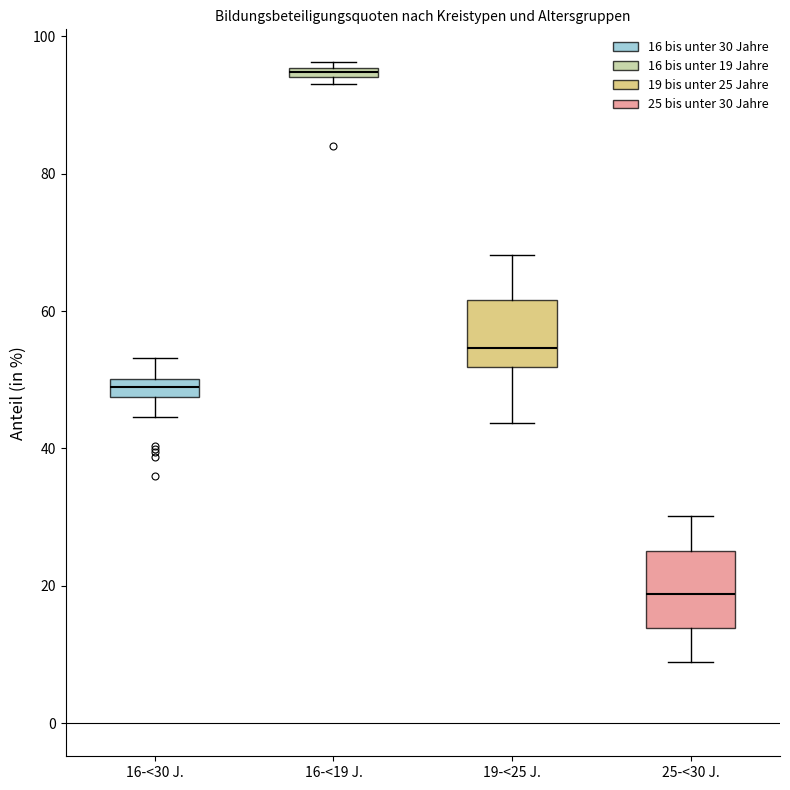

Which box has the highest median line?

16-<19 J.